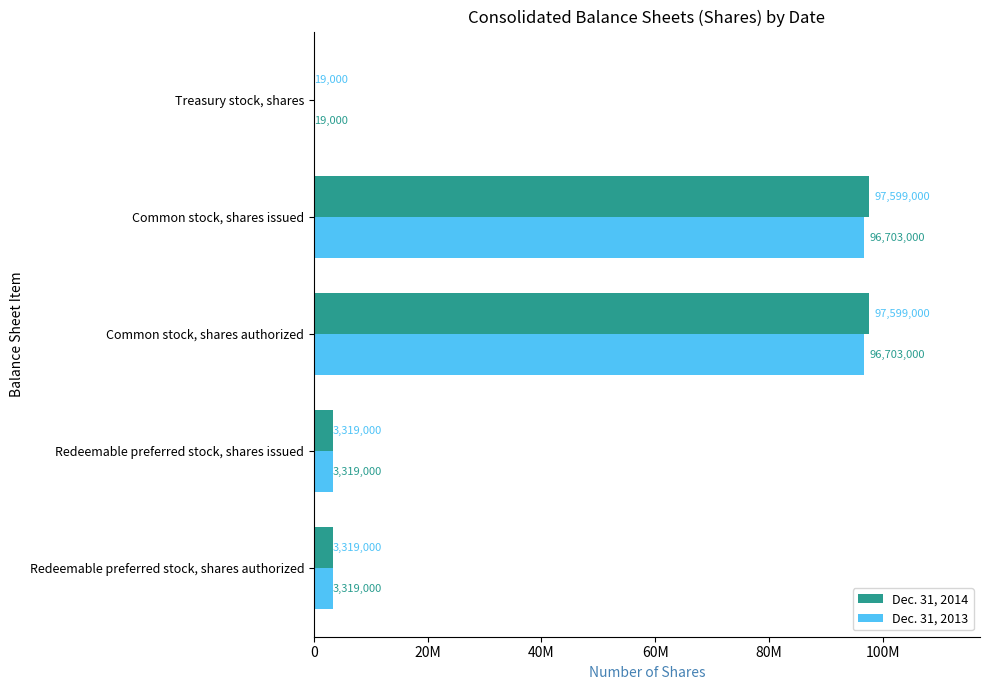

What is the difference between the maximum and minimum values in the Dec. 31, 2014 series?

97580000